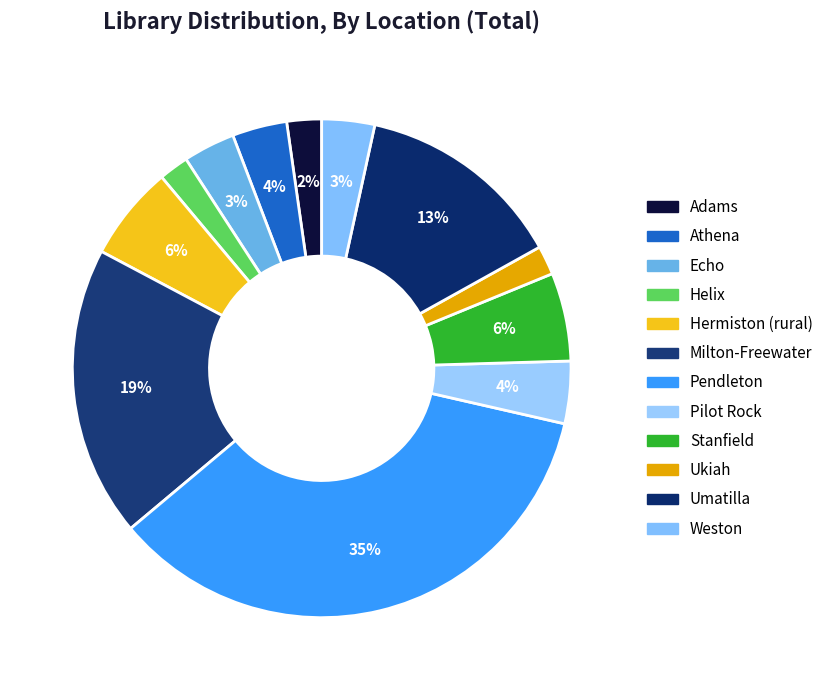

Which has a higher value, Pilot Rock or Athena?

Pilot Rock